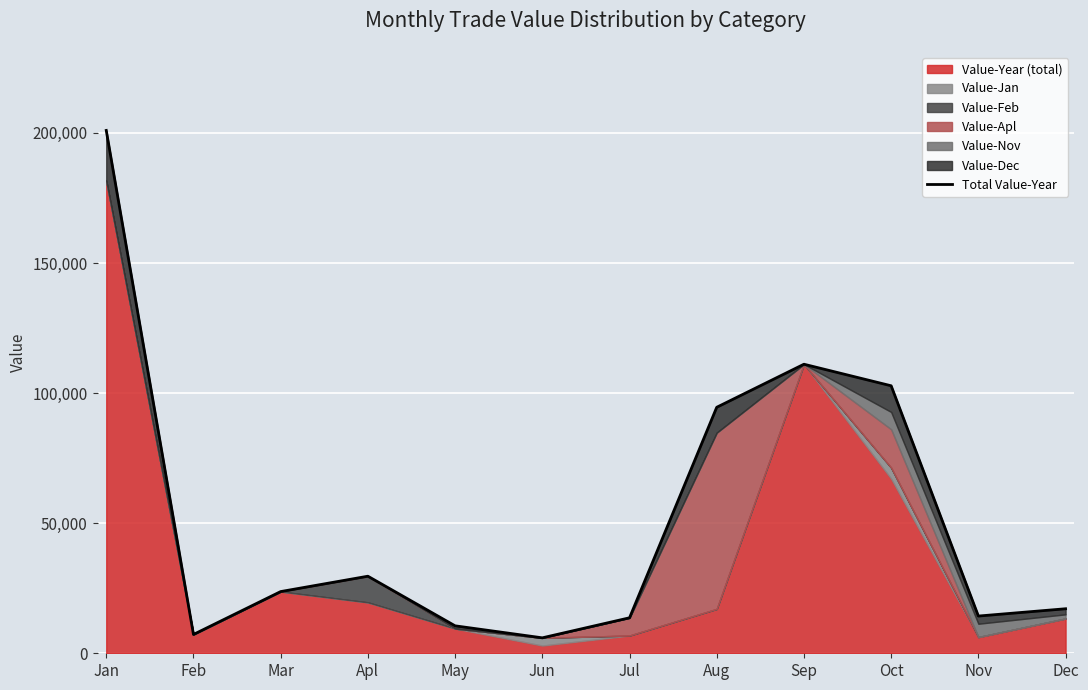

How many values are below 23717?

6